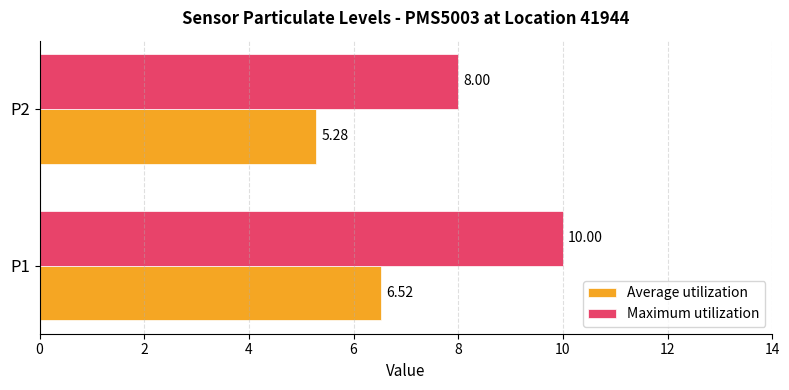

Count the number of categories in the chart.

2